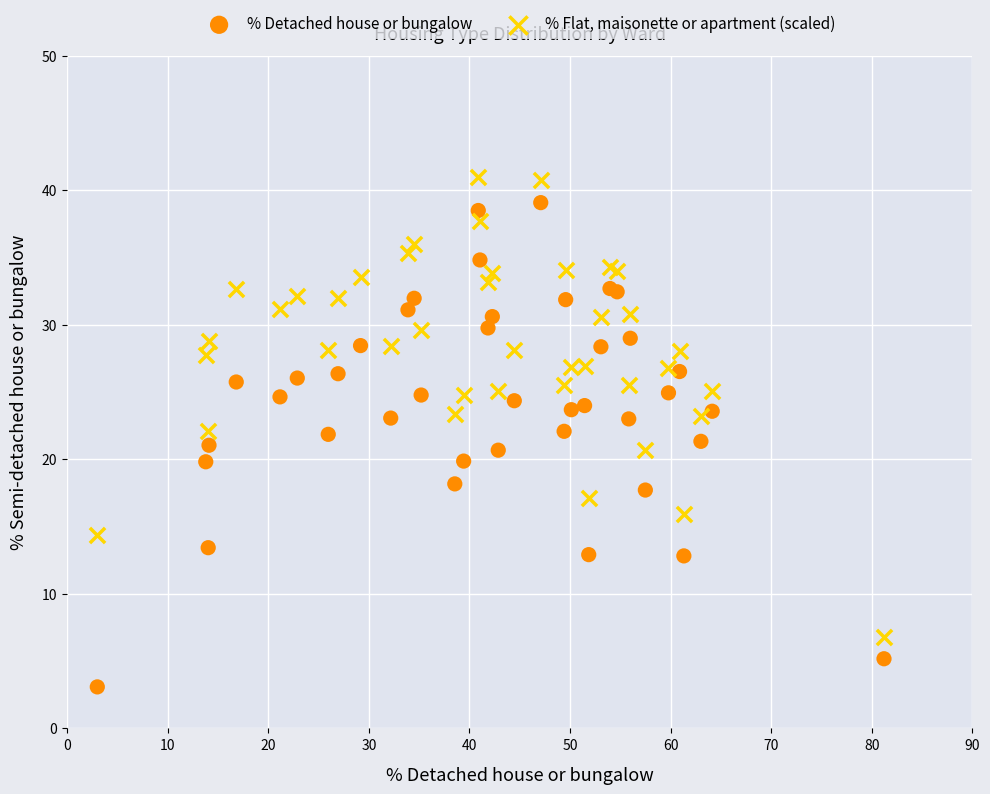

Which series reaches the minimum Y coordinate?

% Detached house or bungalow